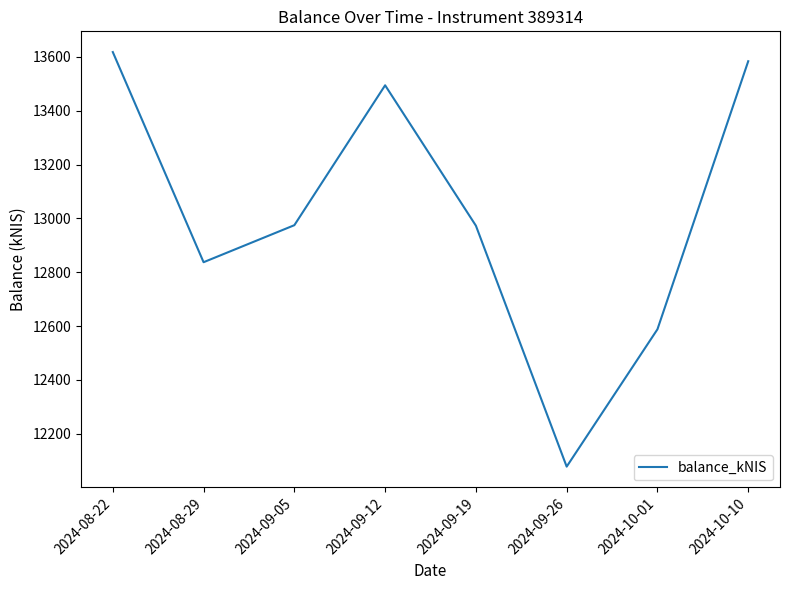

Between 2024-08-22 and 2024-08-29, which is larger?

2024-08-22